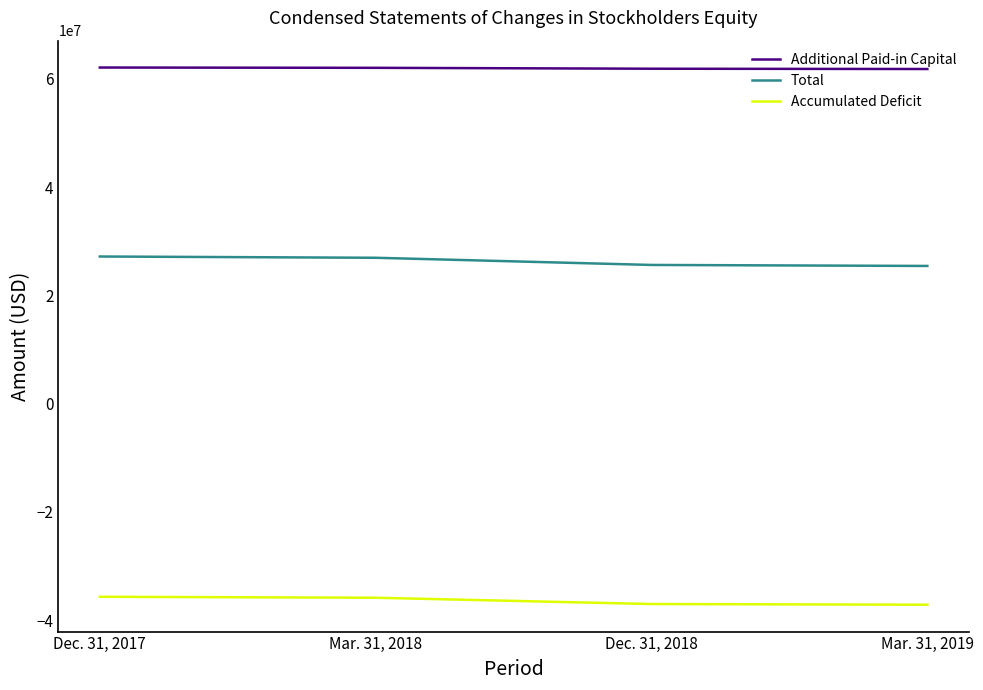

True or false: Accumulated Deficit and Total intersect in this chart.

False